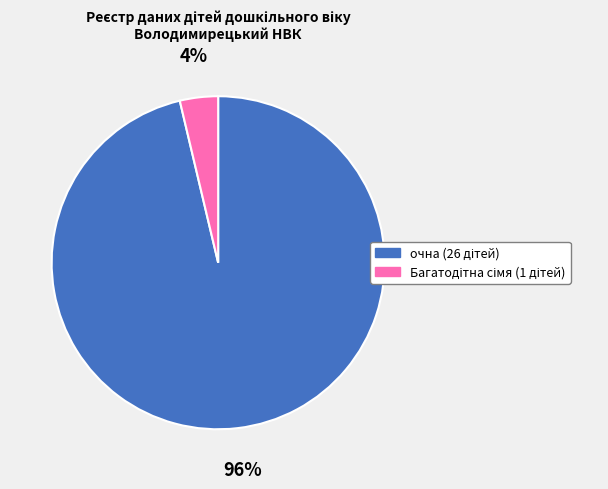

Is there a majority slice in this chart?

Yes